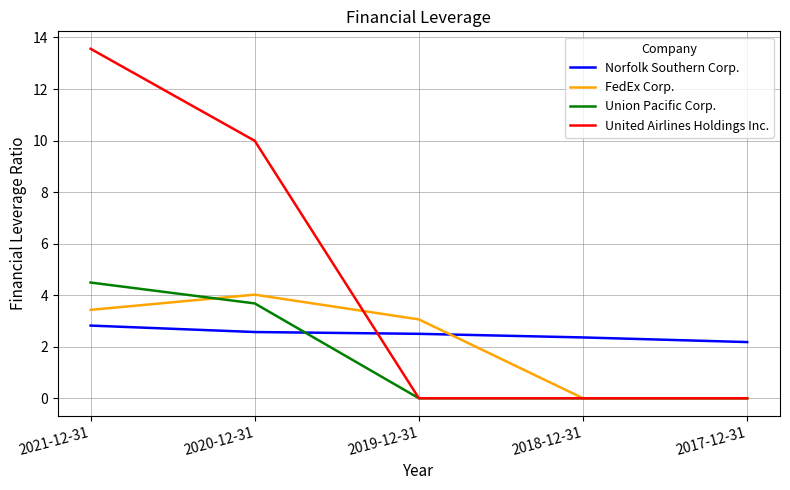

How many times do Norfolk Southern Corp. and Union Pacific Corp. cross each other?

1